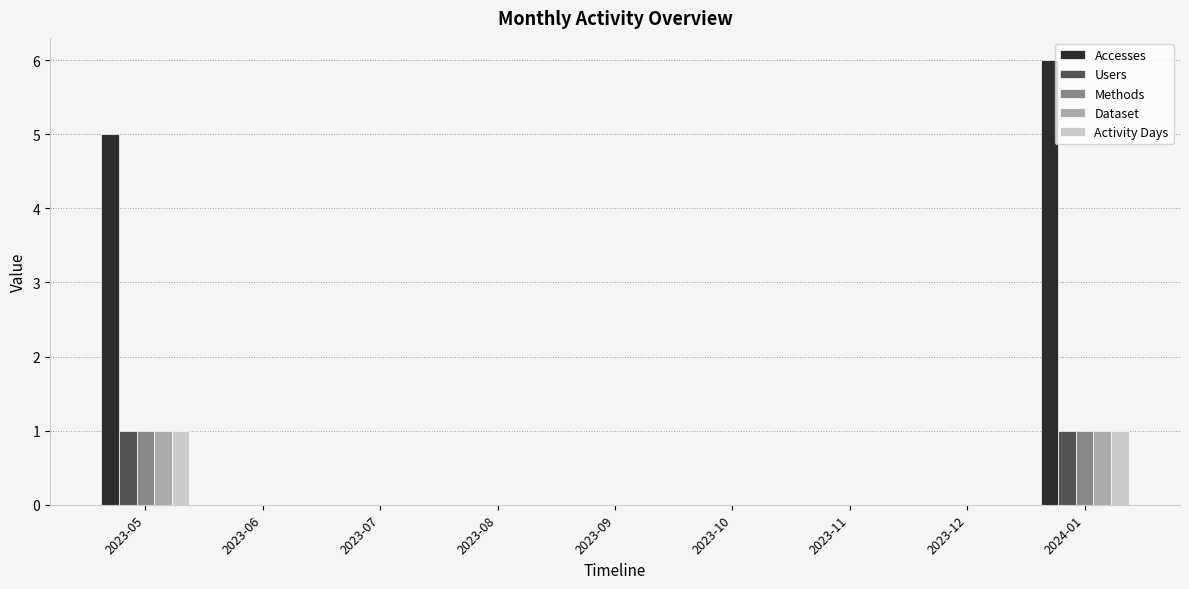

Which series has the largest total across all categories?

Accesses